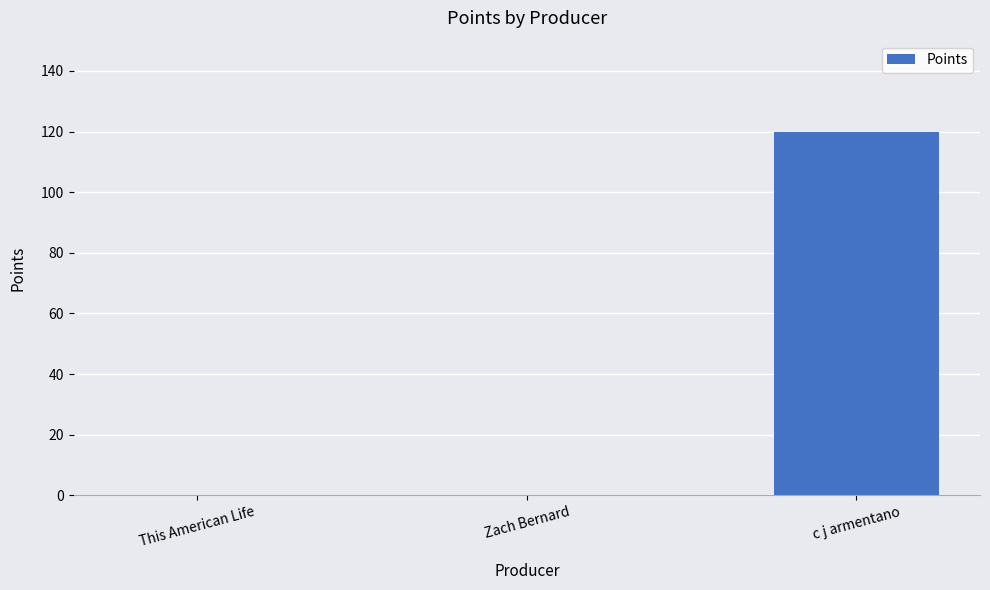

What is the greatest value displayed?

120